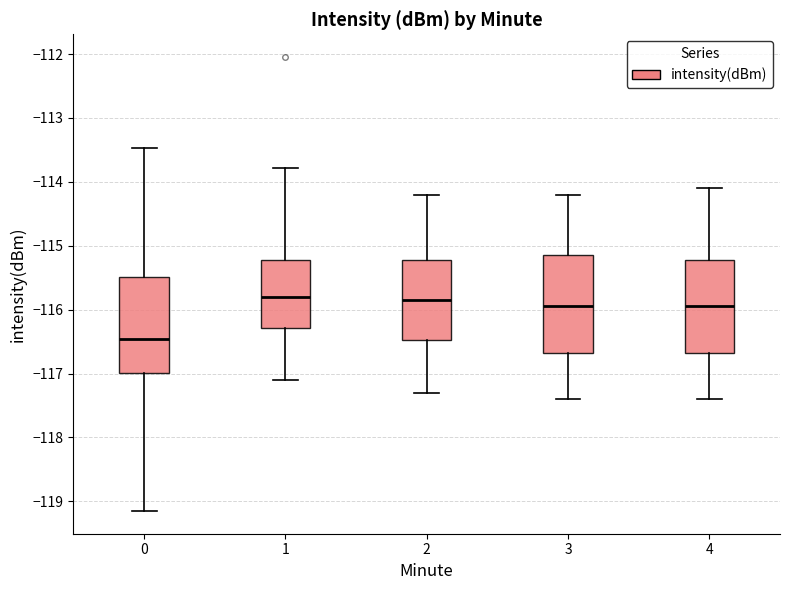

Which box has the lowest median line?

0